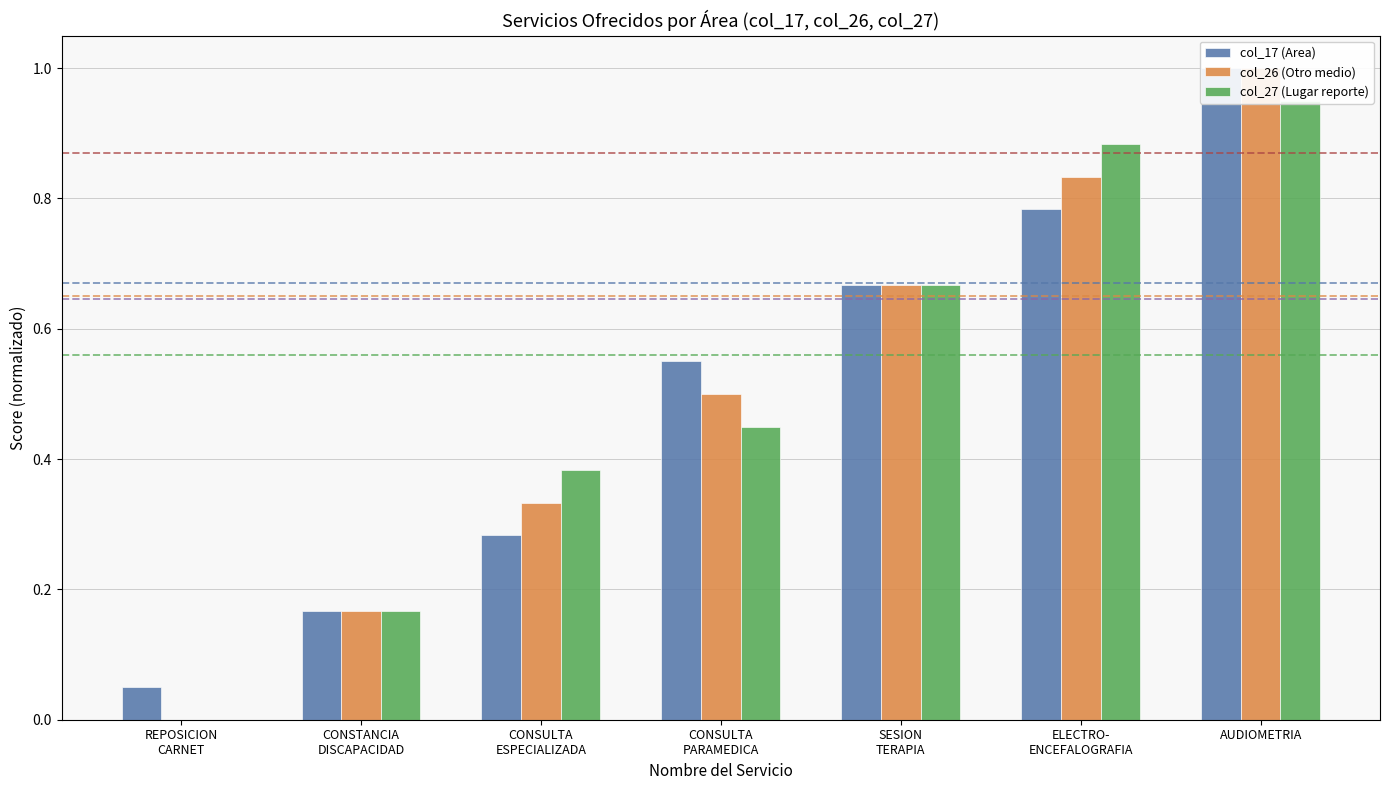

What is the difference between the maximum and second lowest values in the col_26 (Otro medio) series?

0.8